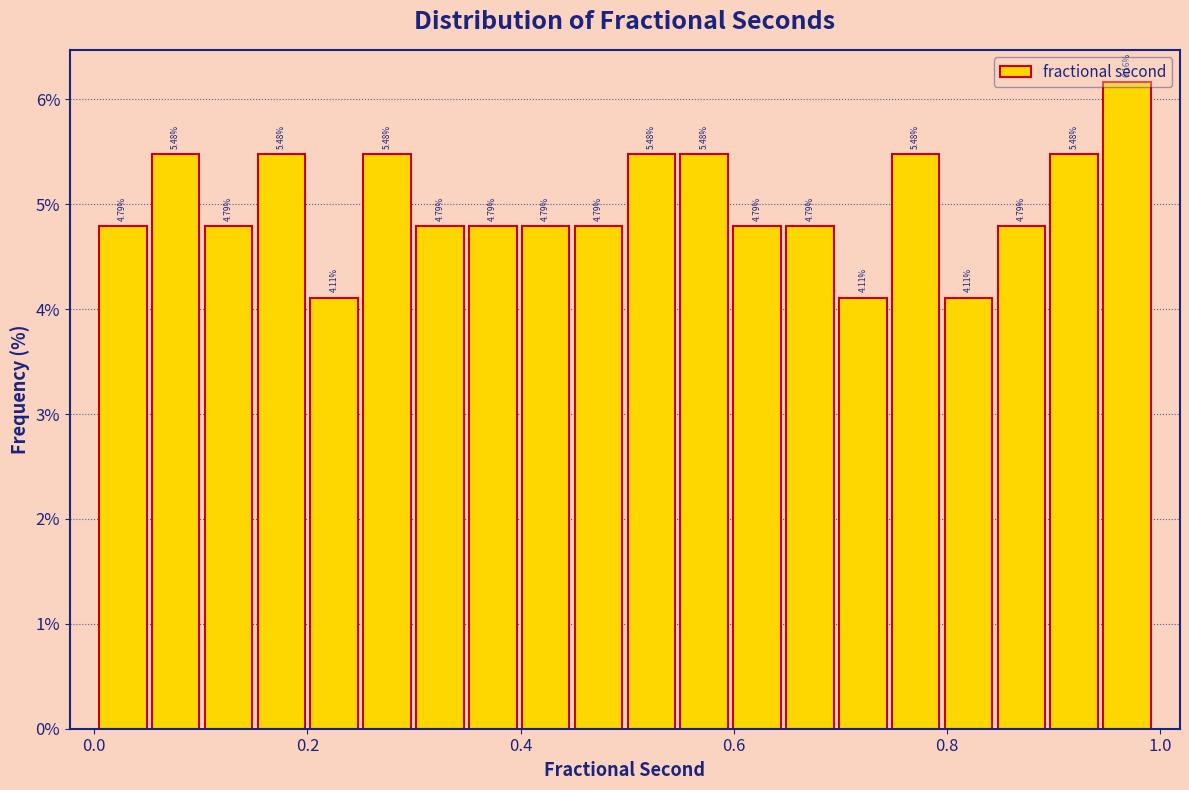

Around what value on the x-axis is the tallest bar? Give the approximate position of its centre, as read against the axis.

0.96